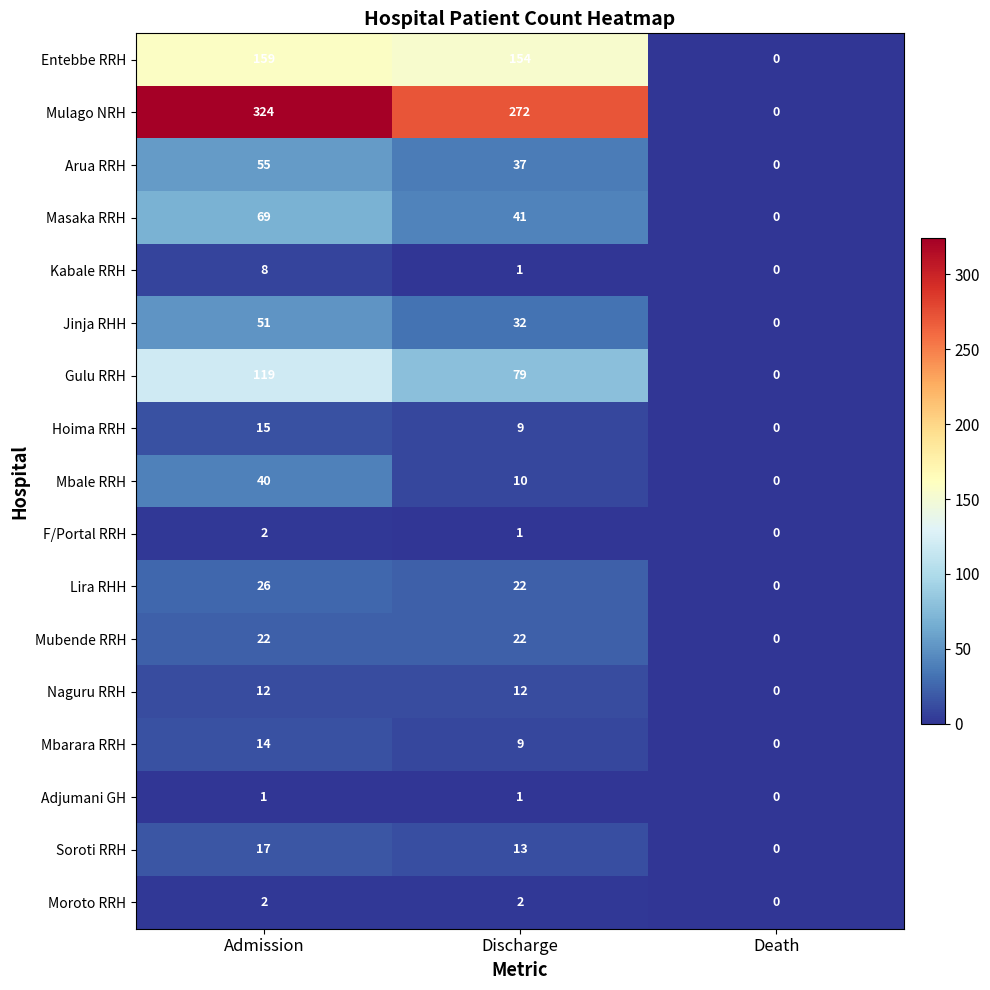

Count the number of data series in this chart.

17